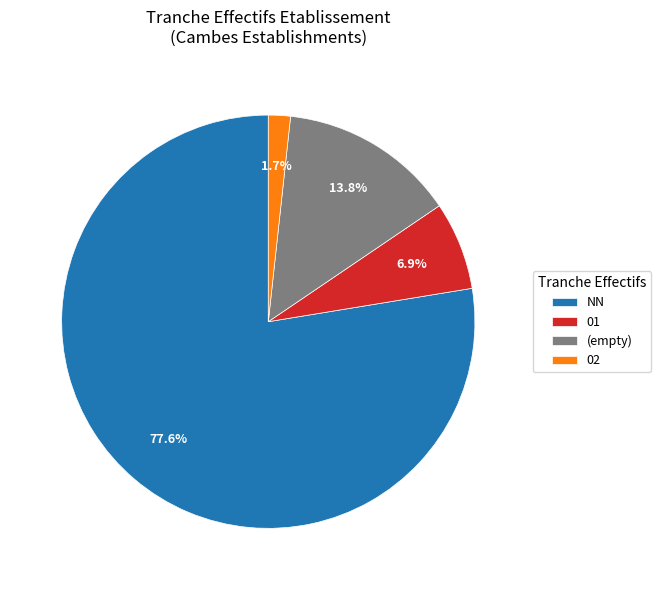

How many slices are in this pie chart?

4